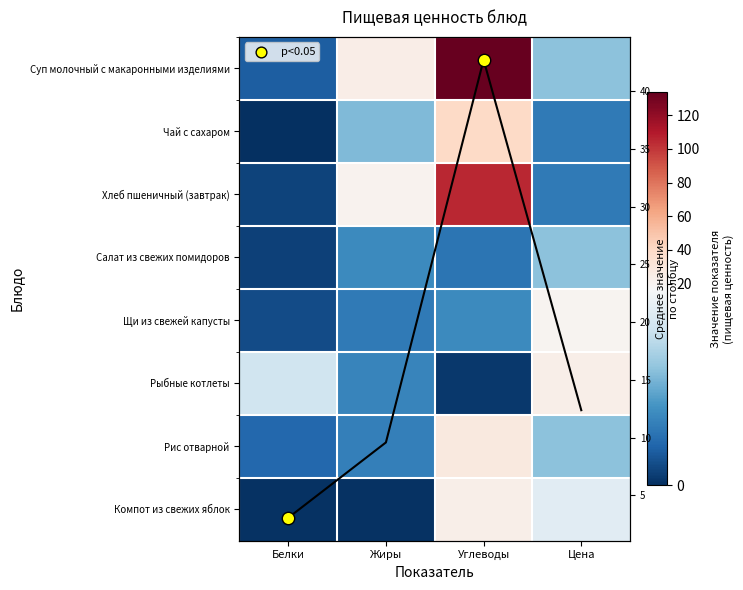

The Компот из свежих яблок series shows 19.5 at Цена. True or false?

False